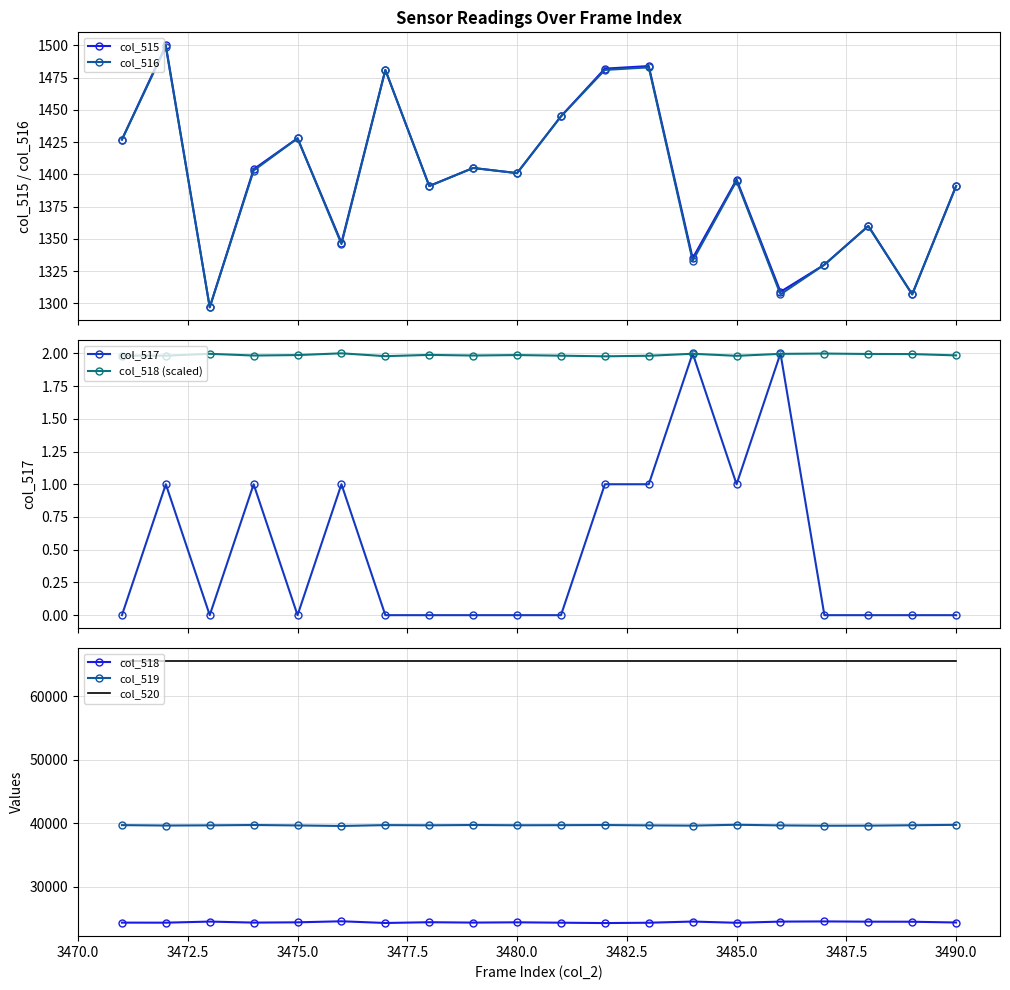

Which series has the largest total across all categories?

col_519